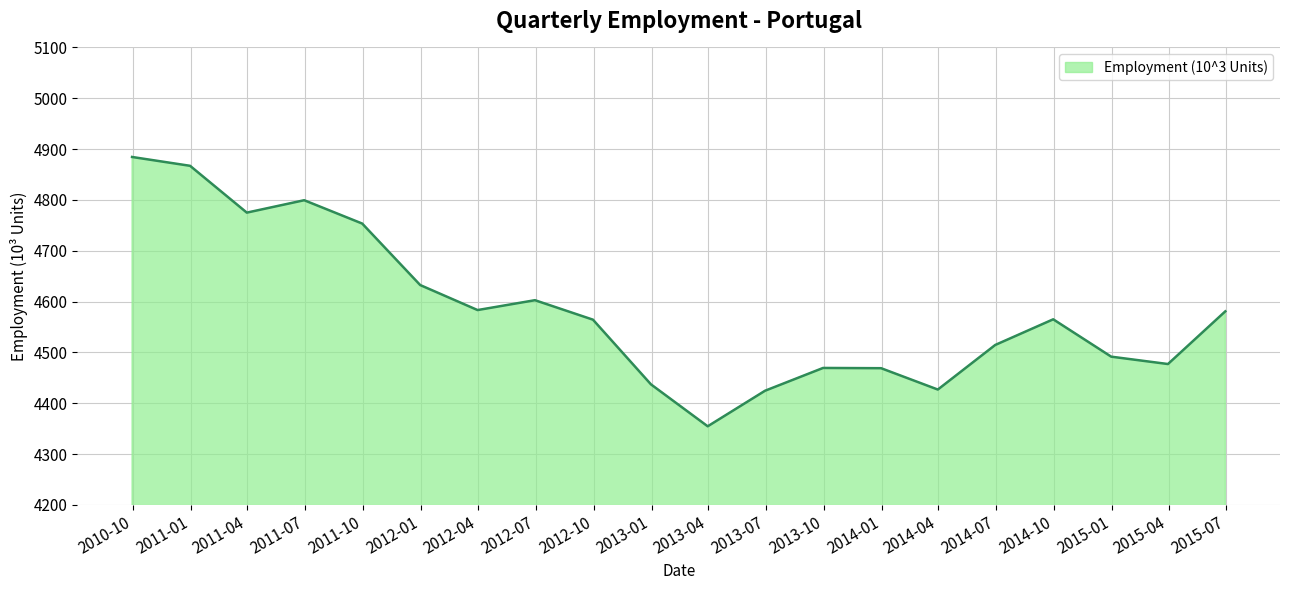

How many lines are shown in the chart?

1